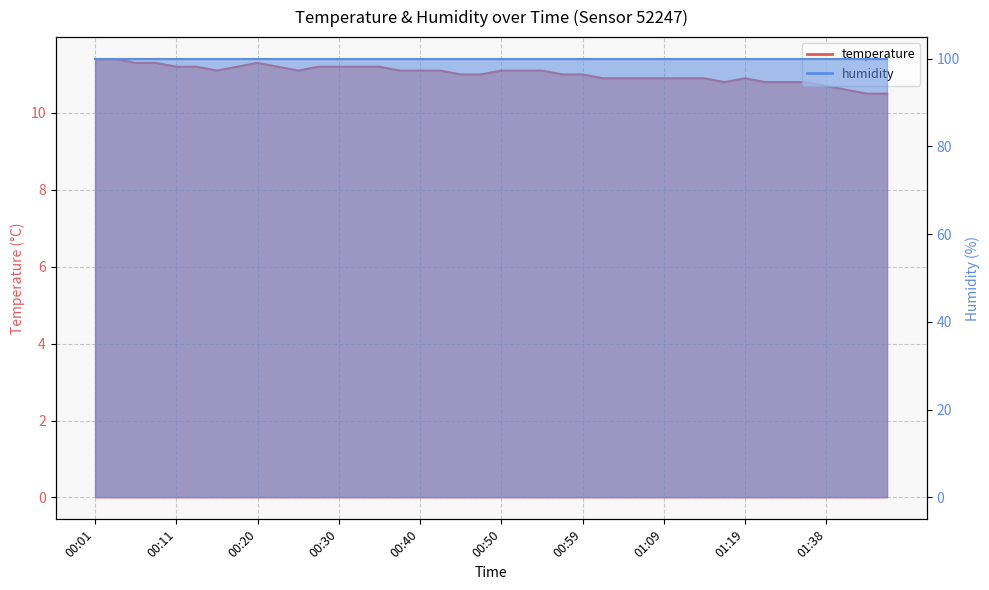

What position from the left is 00:13?

6